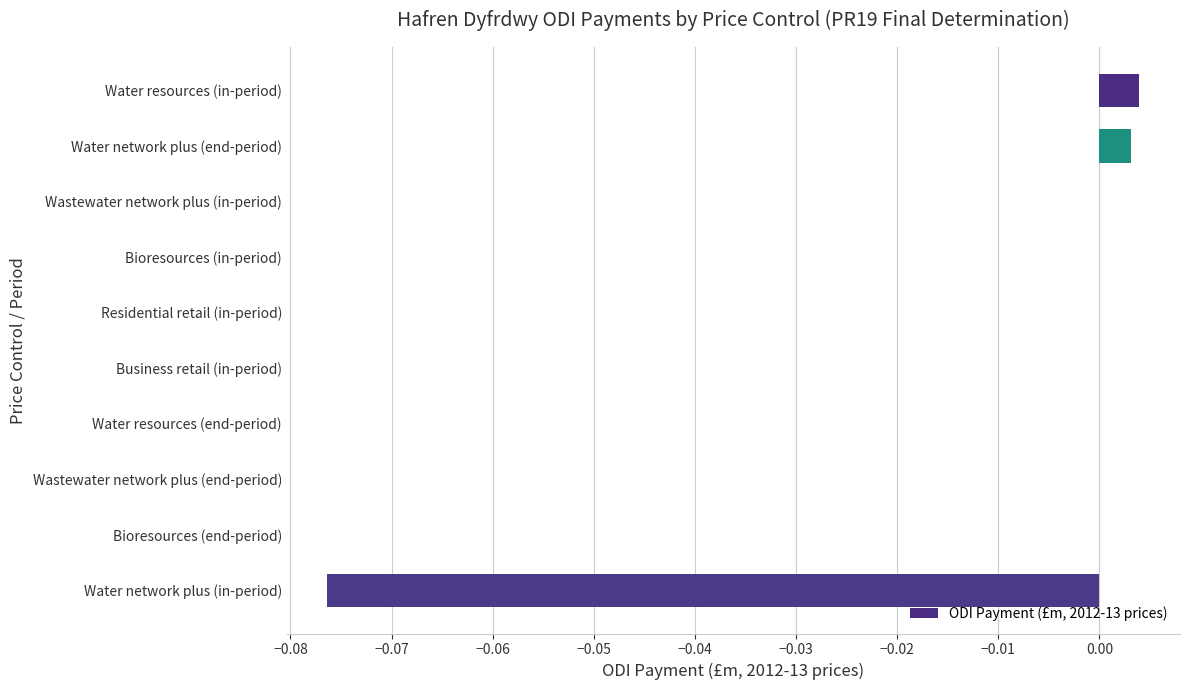

The value at Bioresources (end-period) is 0.0. True or false?

True